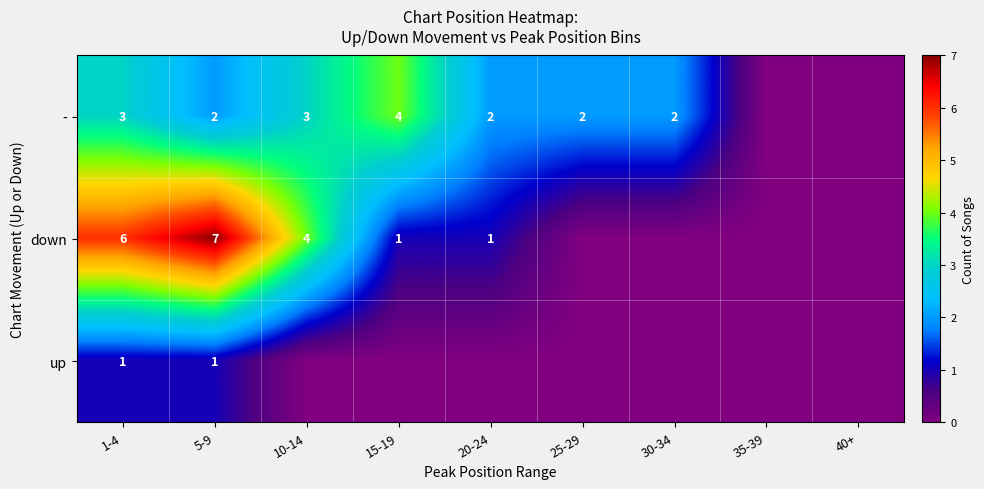

What is the total value across all series at 1-4?

10